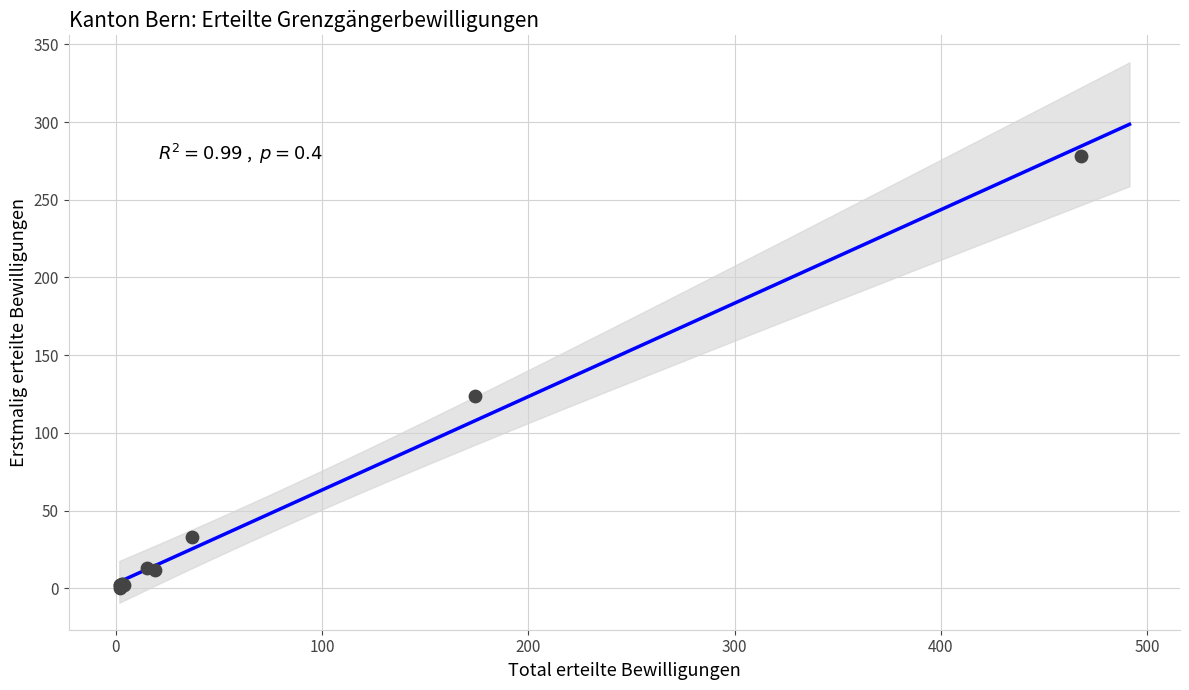

What Y value in the scatter plot is closest to 139?

124